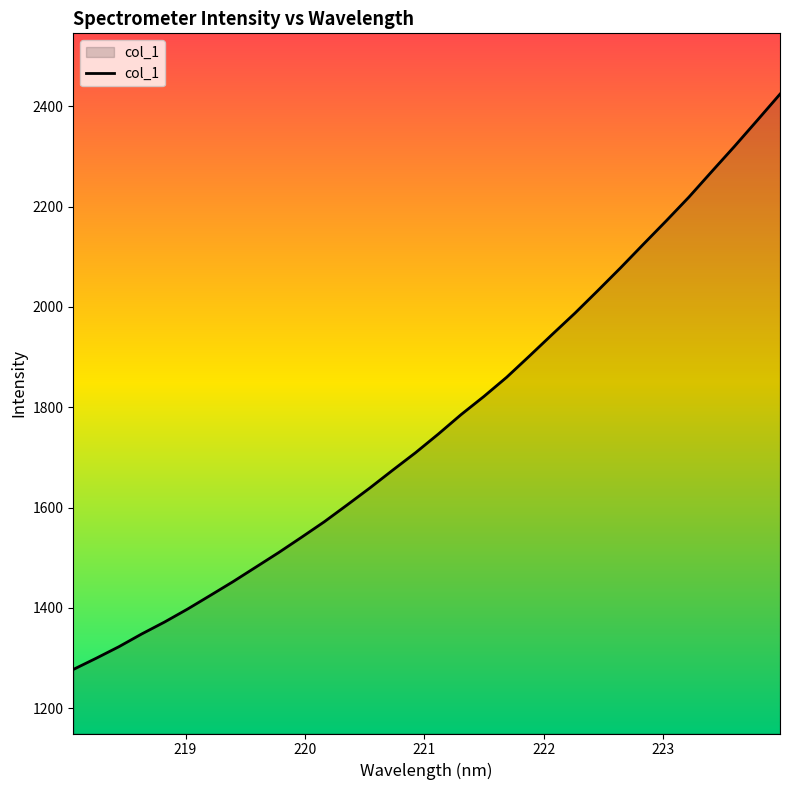

What is the greatest value displayed?

2424.4